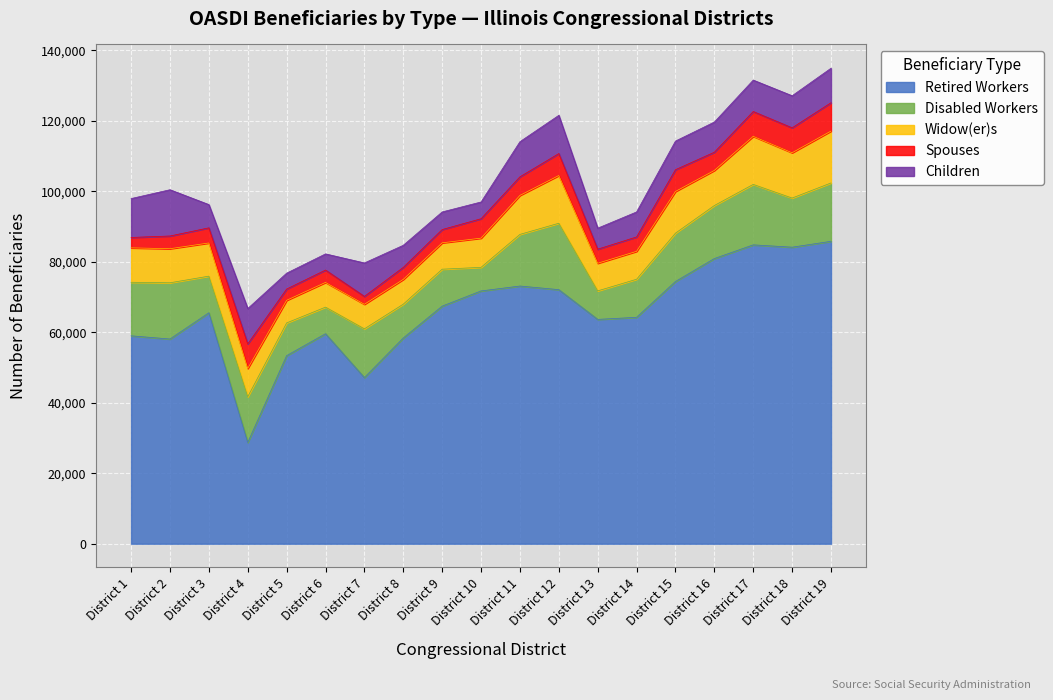

True or false: Spouses has a value of 11055 at 18.

False